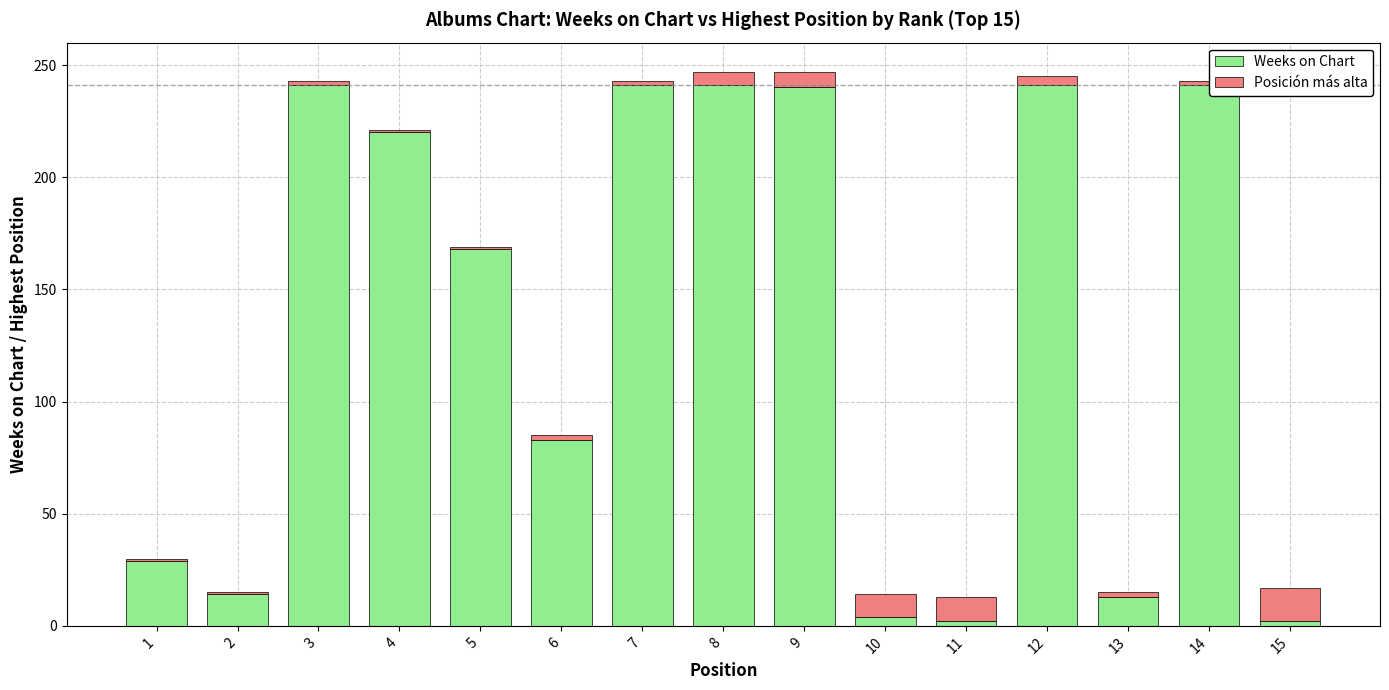

Is it true that Weeks on Chart equals 13 at 13?

True